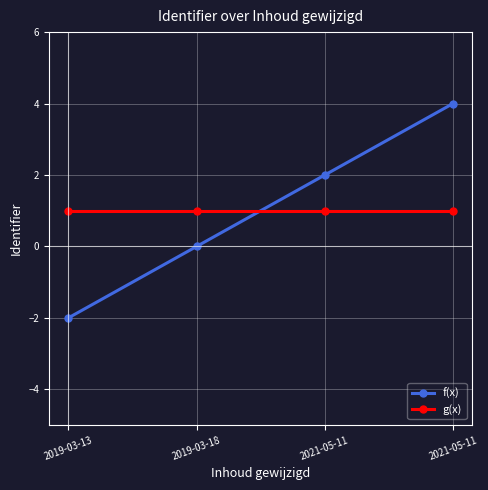

Does the chart have visible grid lines?

Yes